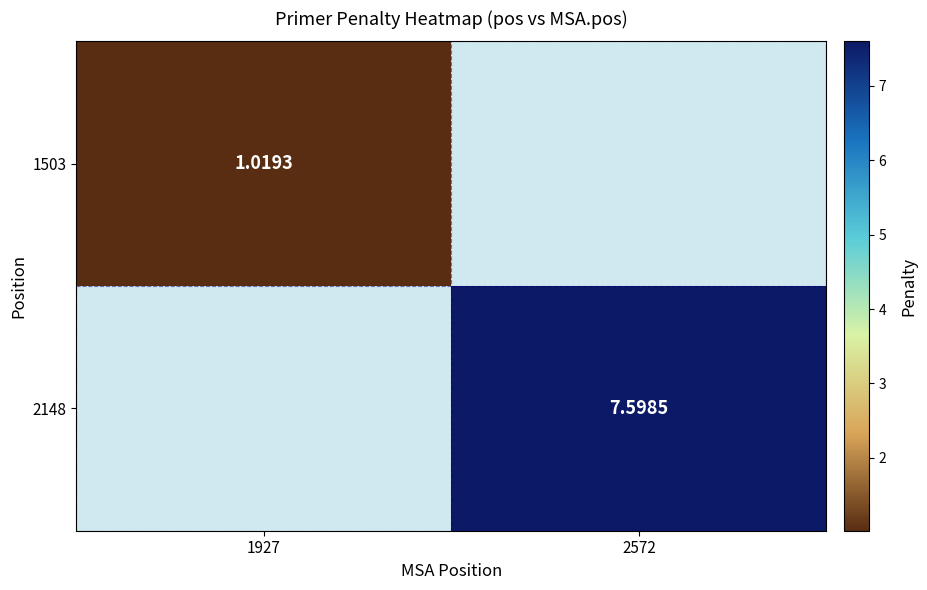

Where is 1503 nearest to the value 1?

1927